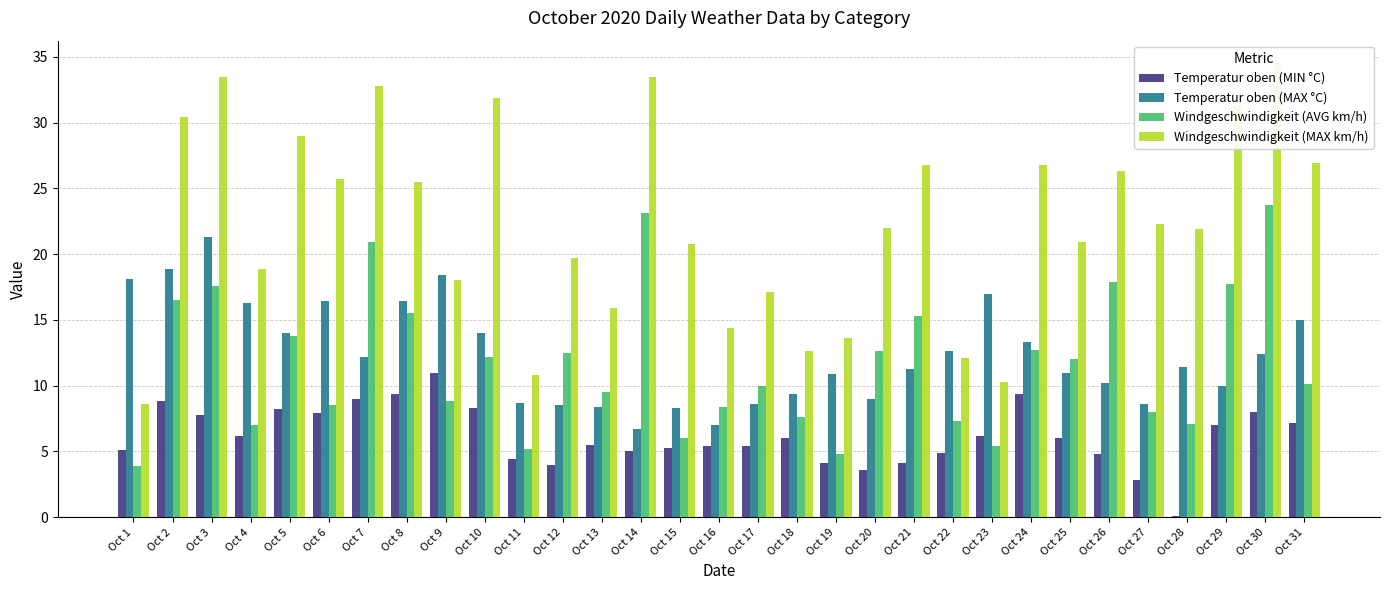

What are all the series names shown in the legend?

Temperatur oben (MIN °C), Temperatur oben (MAX °C), Windgeschwindigkeit (AVG km/h), Windgeschwindigkeit (MAX km/h)